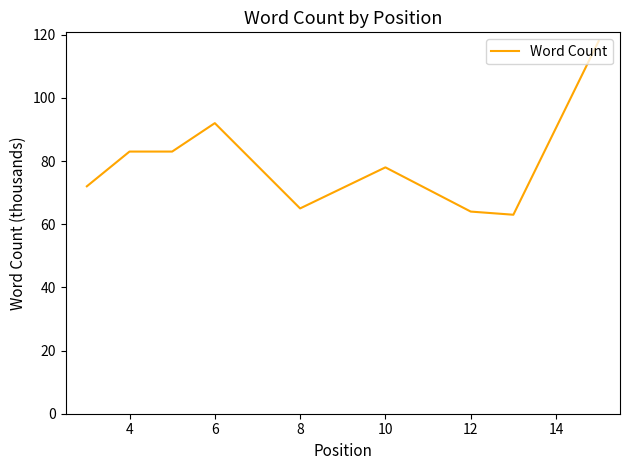

What is the difference between the maximum and minimum values?

55